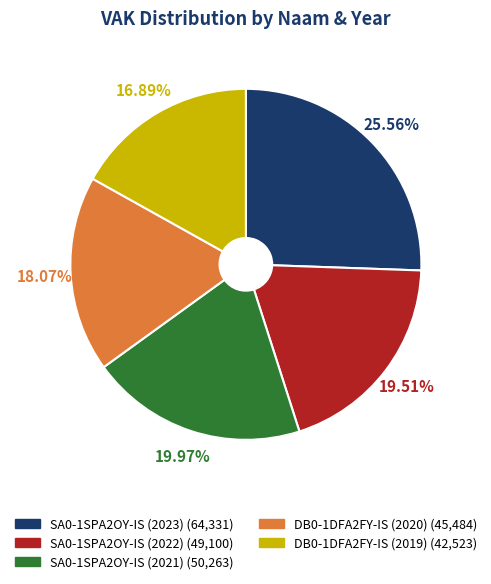

Is it true that SA0-1SPA2OY-IS (2021) is 20% of the pie?

True